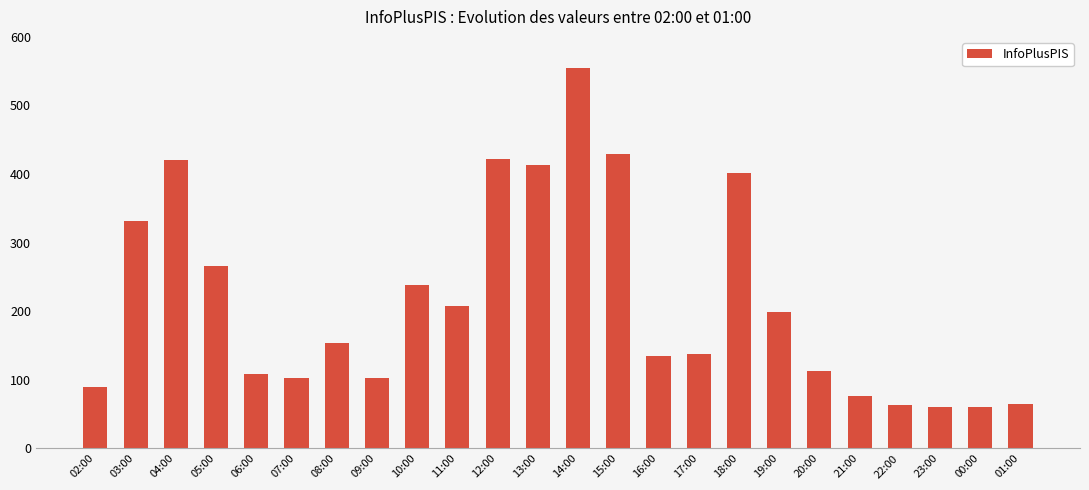

What is the change in value from 18:00 to 21:00?

-325